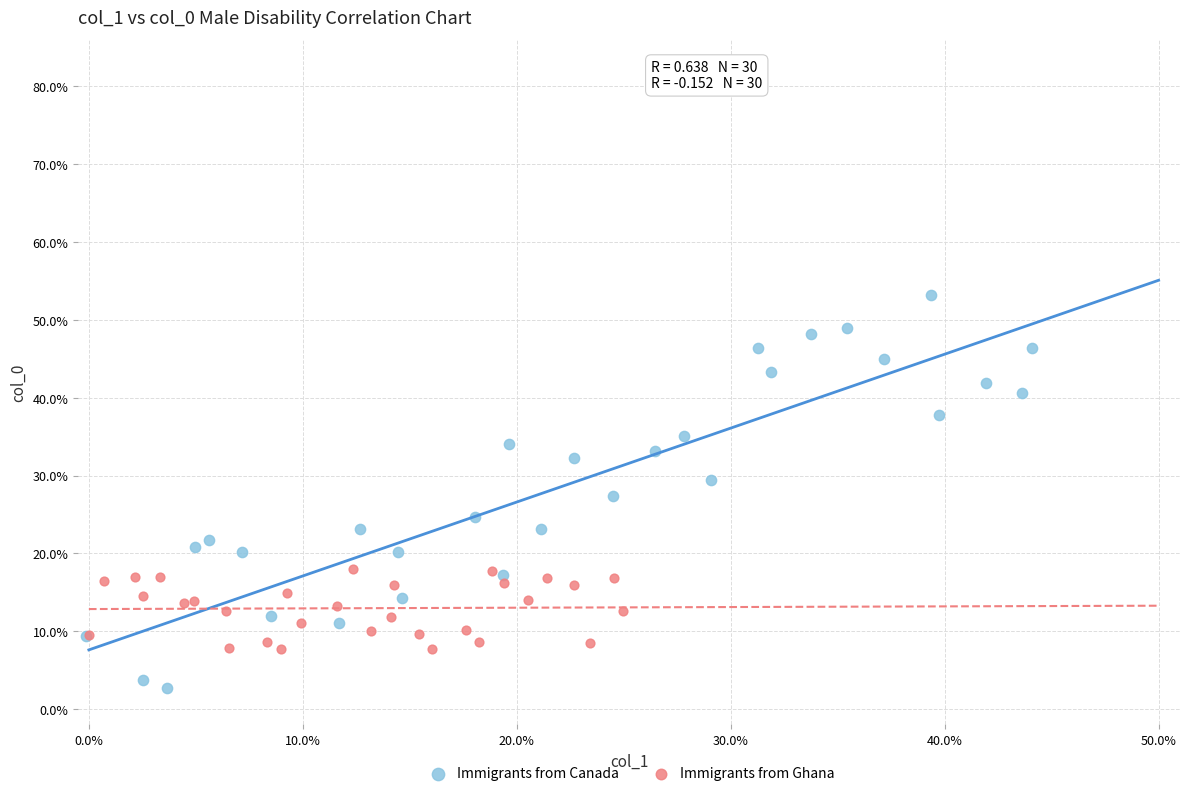

What are all the series names shown in the legend?

Immigrants from Canada, Immigrants from Ghana